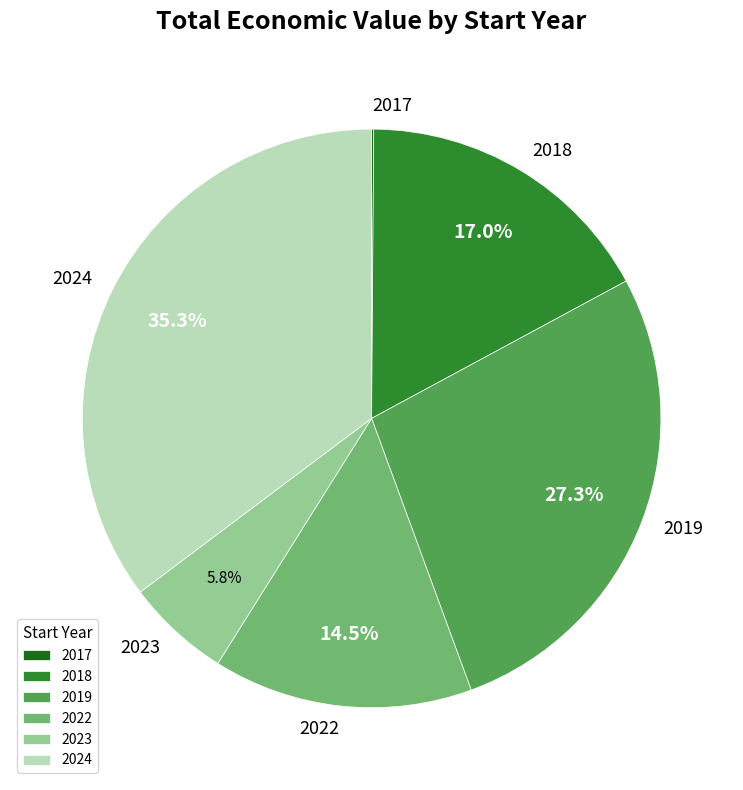

Which has a higher value, 2024 or 2022?

2024